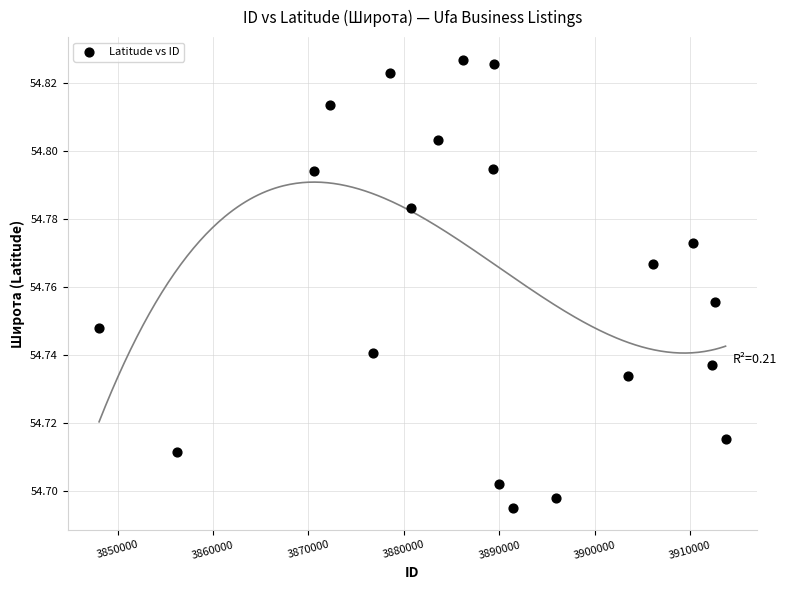

What is the range of X values (max minus min)?

65651.0